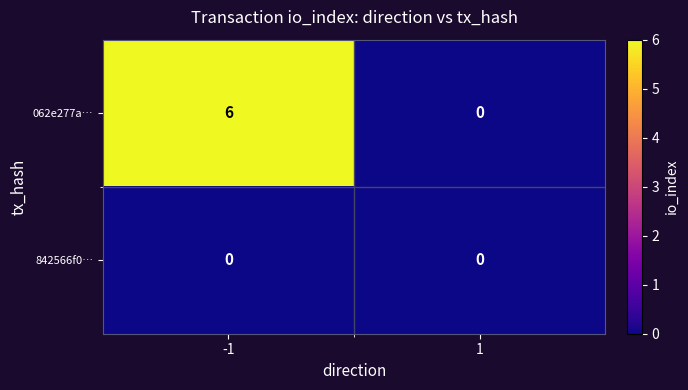

Which series changed the most between -1 and 1?

062e277a…